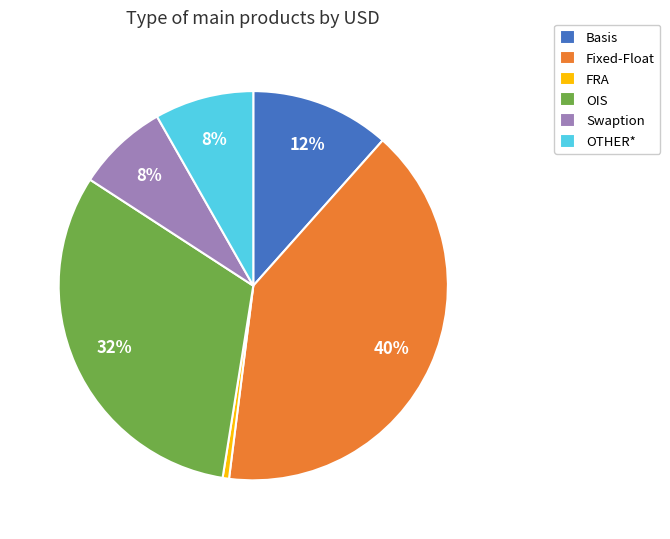

To the nearest percent, what is the average slice percentage?

17%